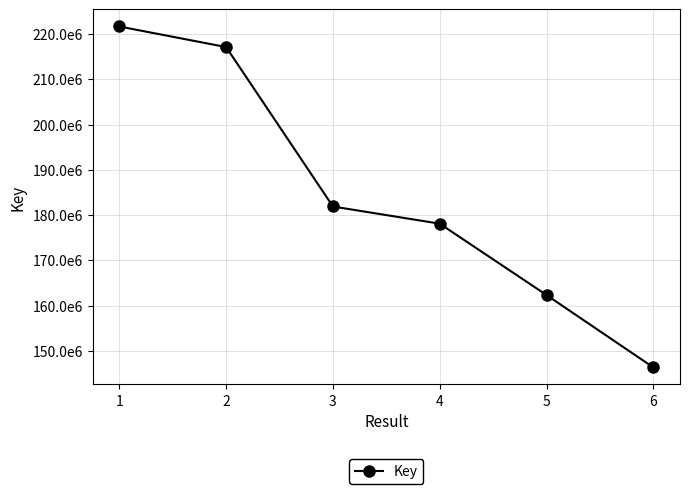

Does the chart have visible grid lines?

Yes